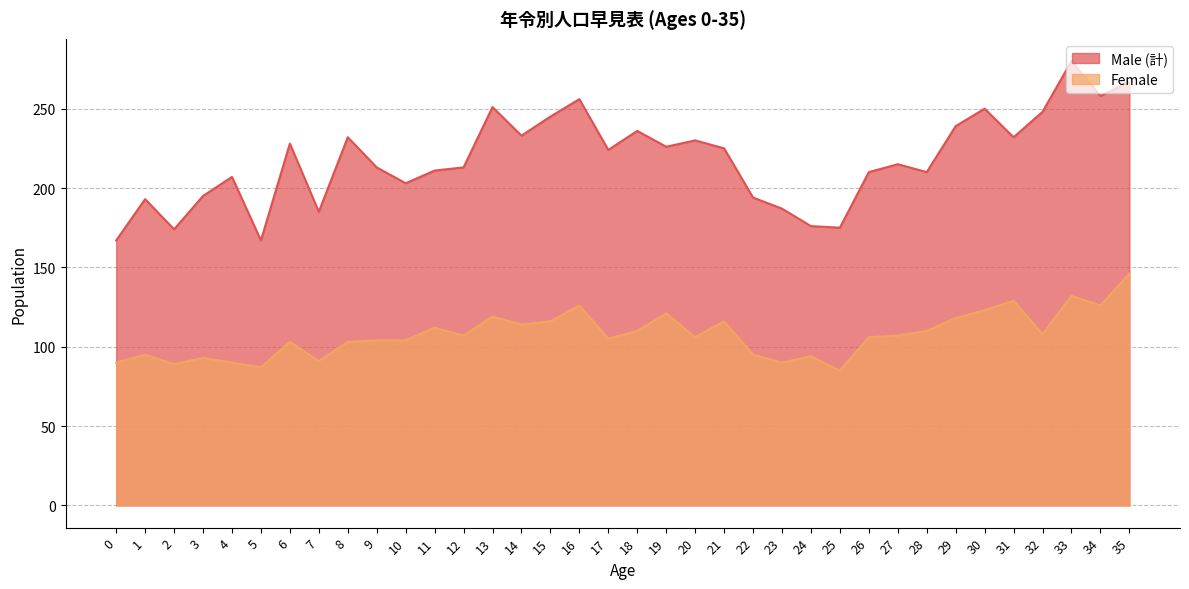

How many interior local peaks does the Male (計) series have?

11